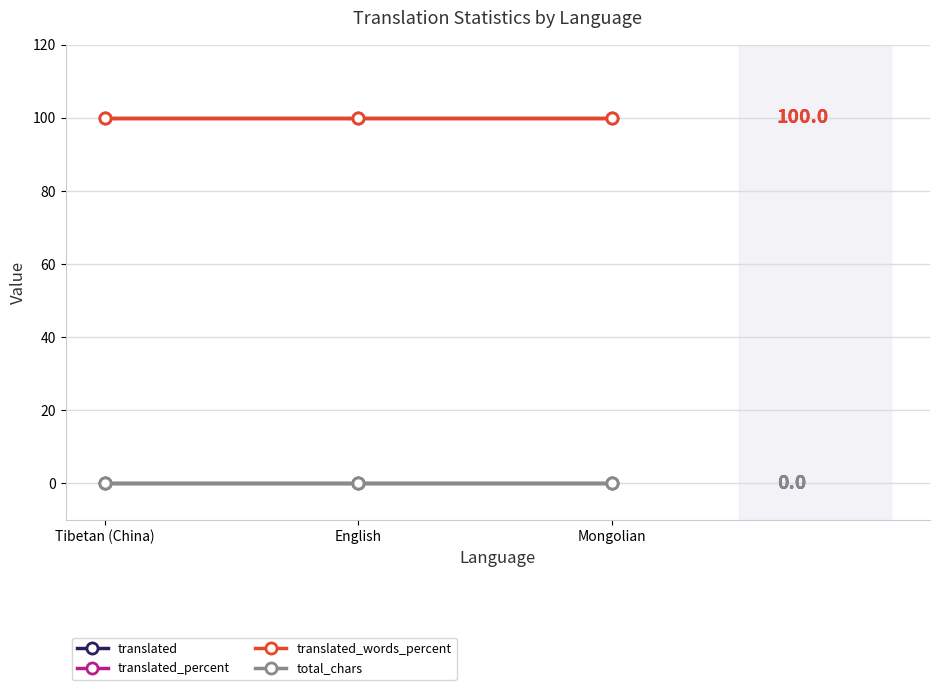

Does the chart have visible grid lines?

Yes